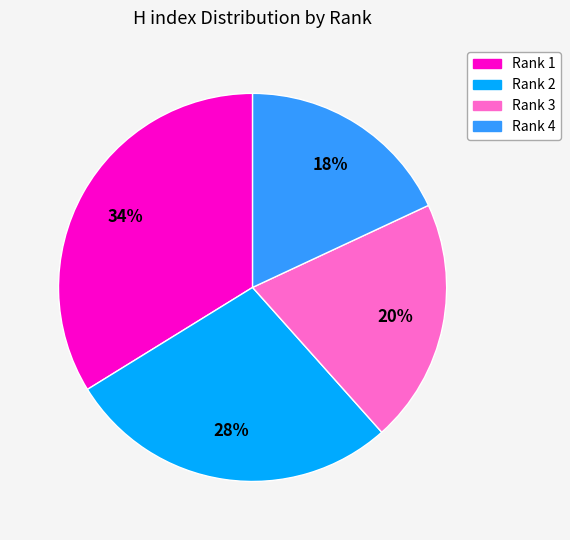

Does Rank 2 account for over 50% of the chart?

No